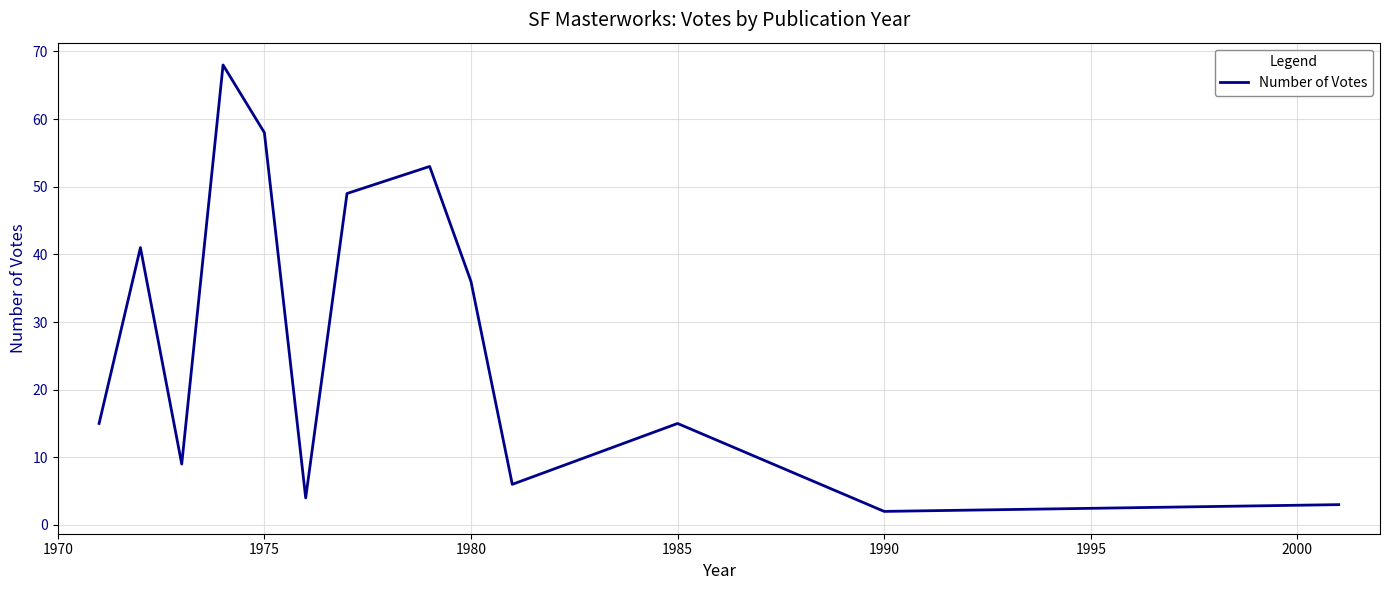

What is the maximum value shown in the chart?

68